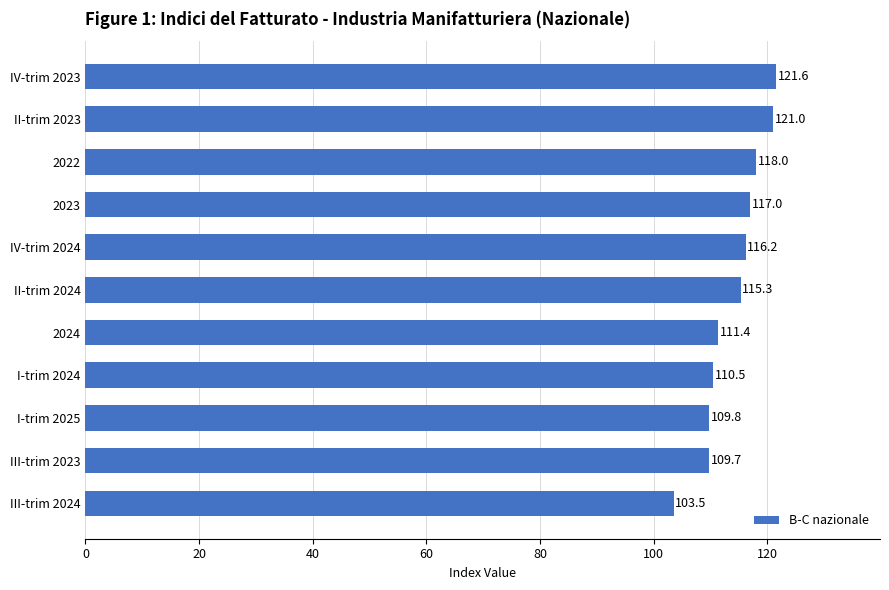

Which label corresponds to the smallest value in the chart?

III-trim 2024